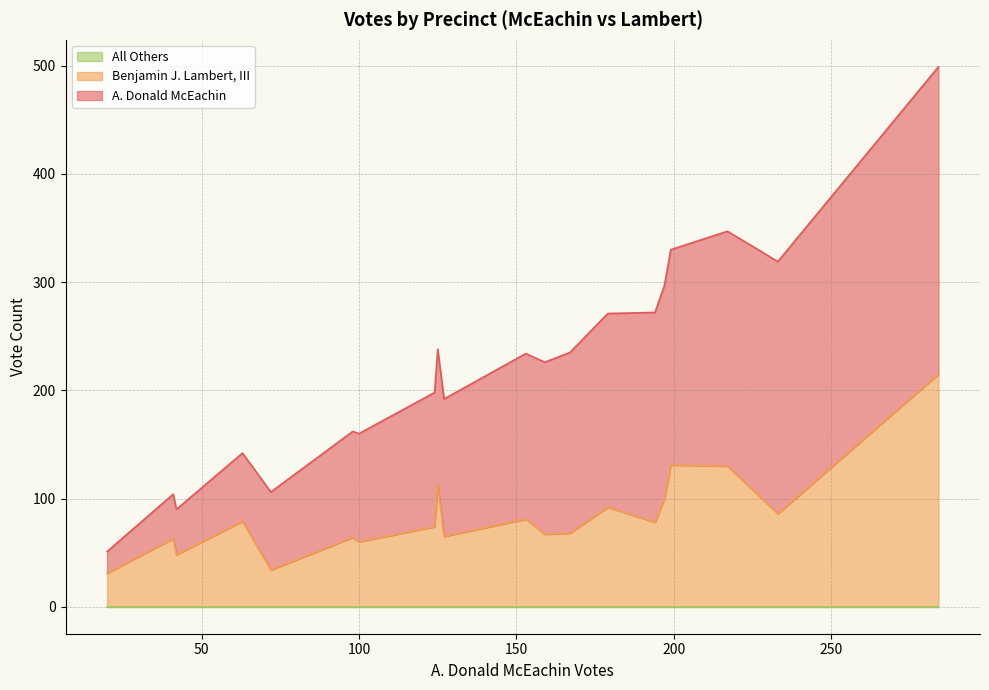

What is the average value of the Total Votes Cast series?

224